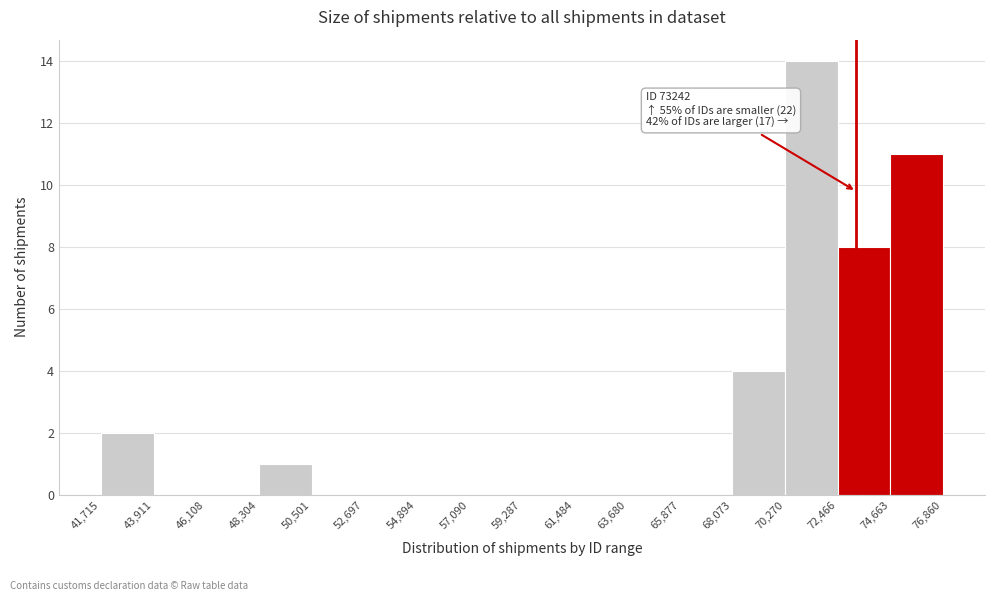

Which range on the x-axis has the tallest bar?

70,270 to 72,466